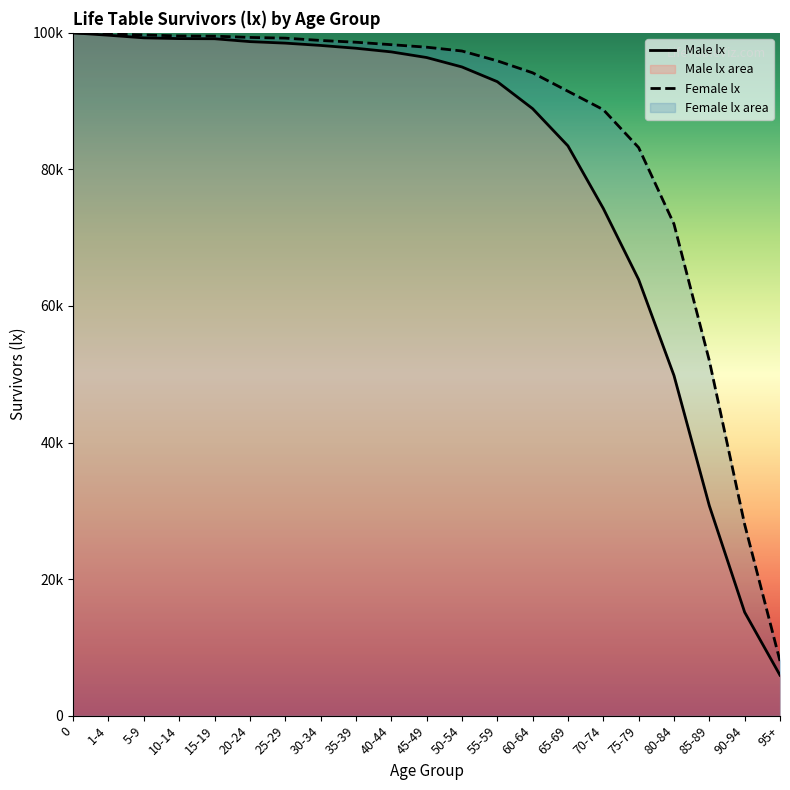

What is the smallest value displayed?

5921